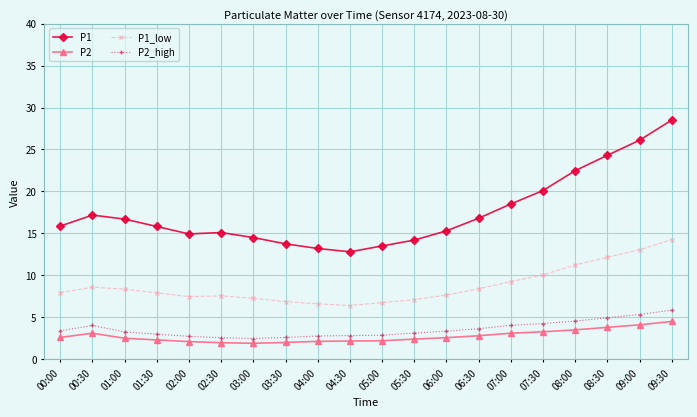

Rank the series by their maximum value, from lowest to highest.

P2, P2_high, P1_low, P1